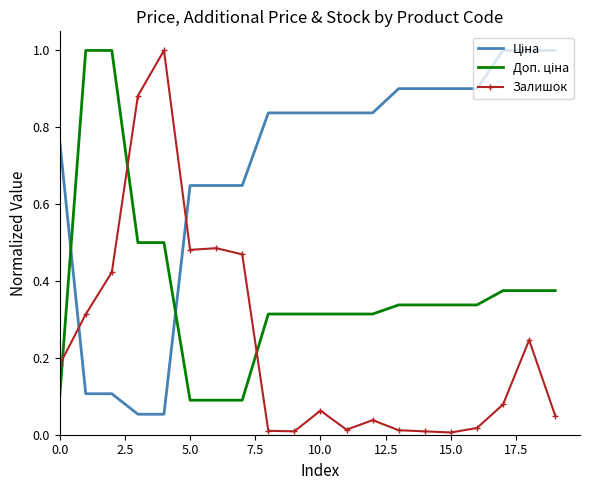

What is the maximum value shown in the chart?

1.0